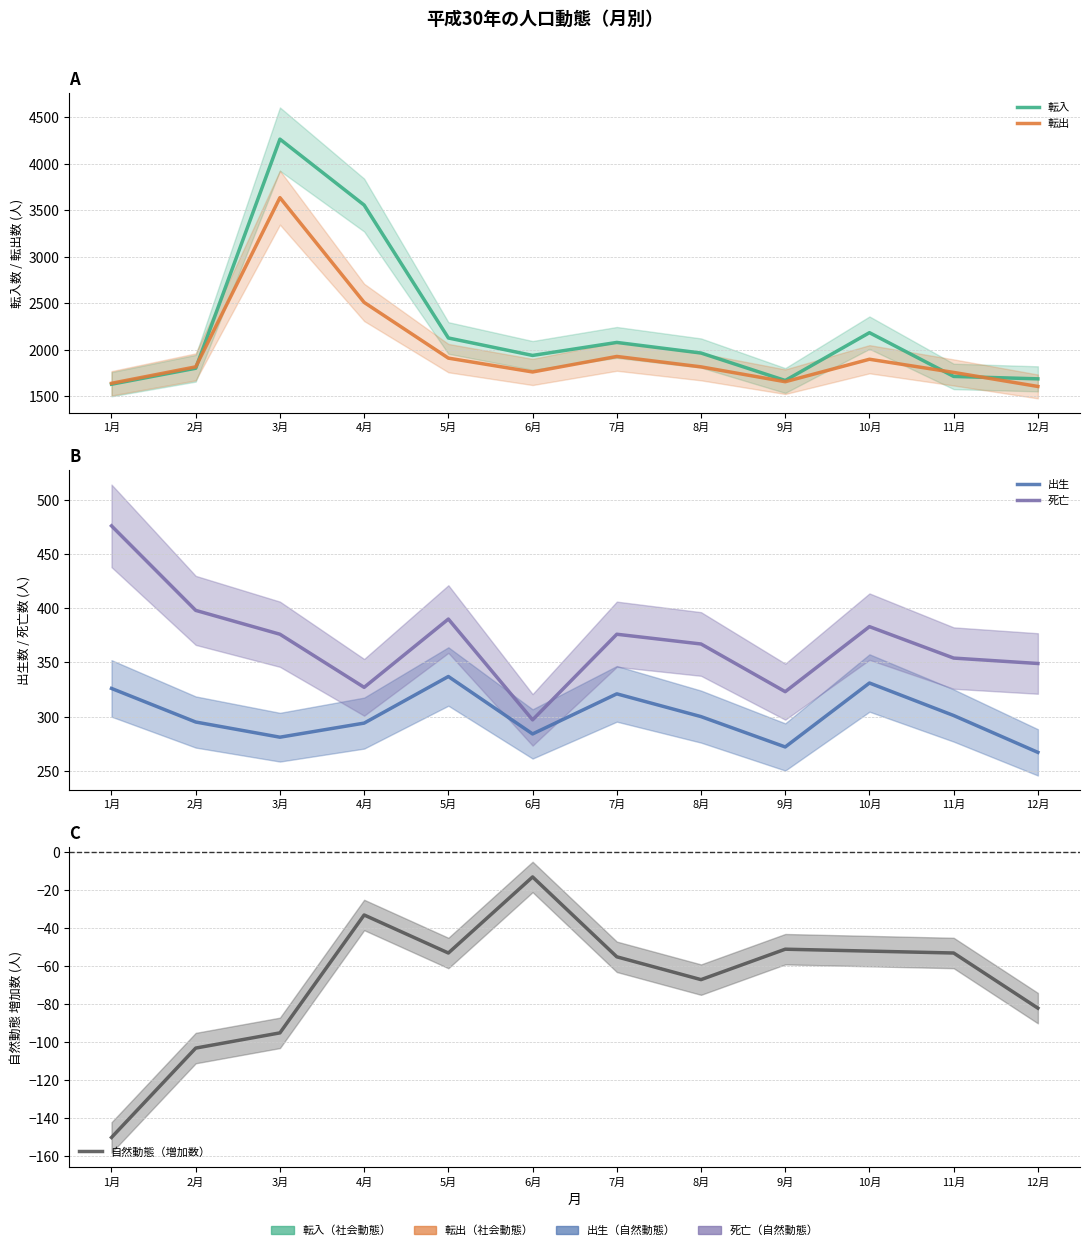

True or false: 転入 has a value of 2183 at 10月.

True